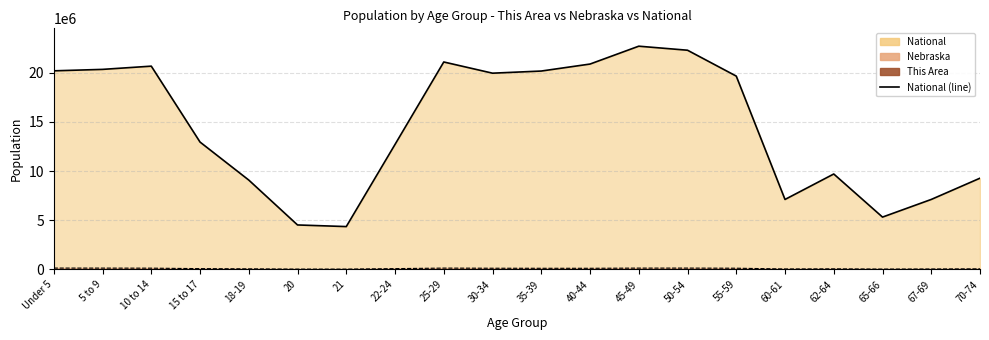

True or false: the data shows 22708591 at 45-49.

True